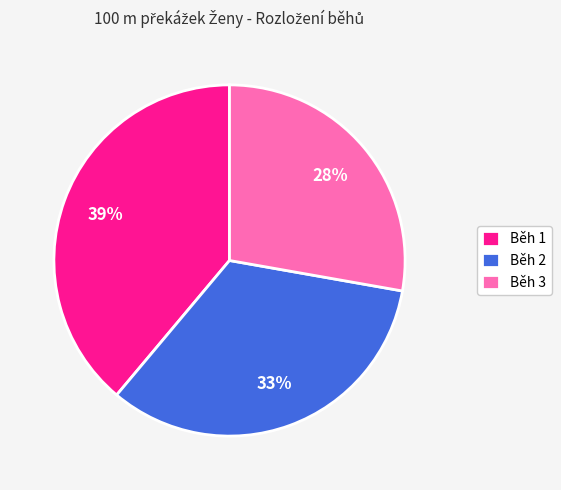

Rank the categories by value from lowest to highest.

Běh 3, Běh 2, Běh 1